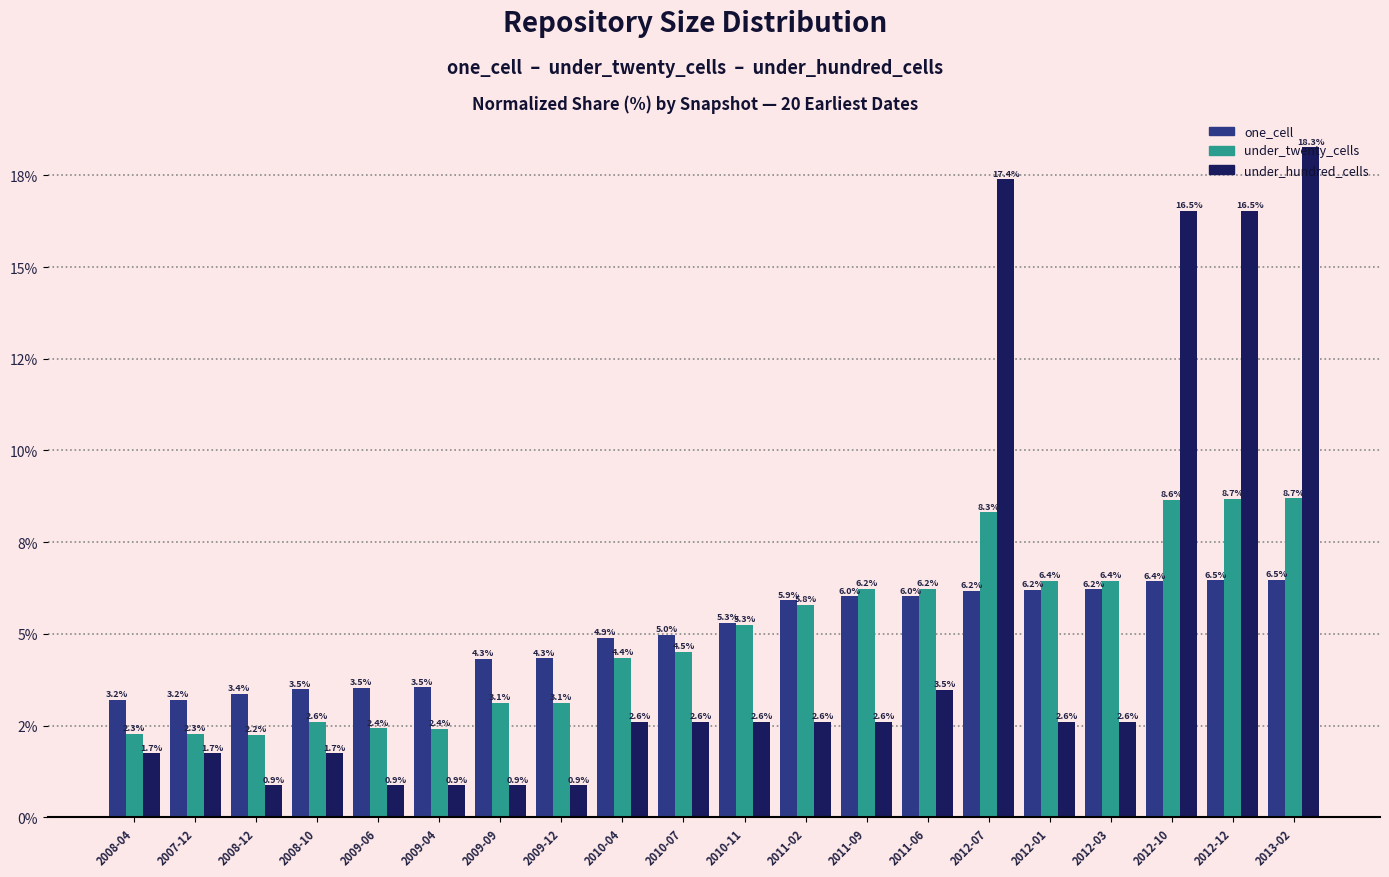

What is the difference between the maximum and minimum values in the under_hundred_cells series?

17.4